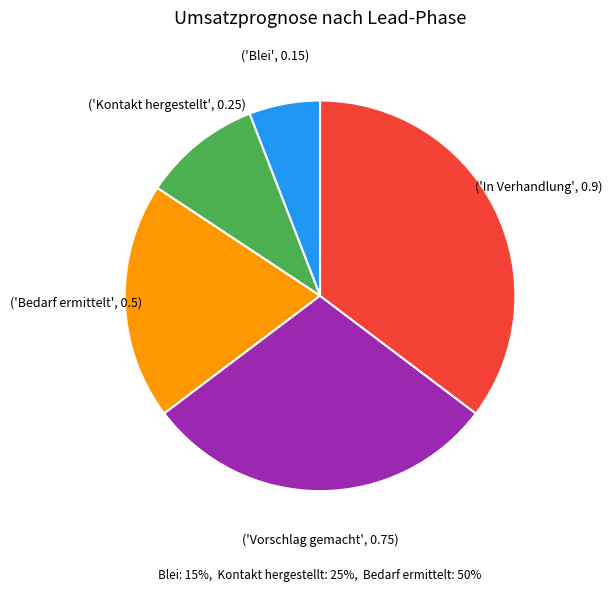

Is there any slice that represents more than half of the pie?

No